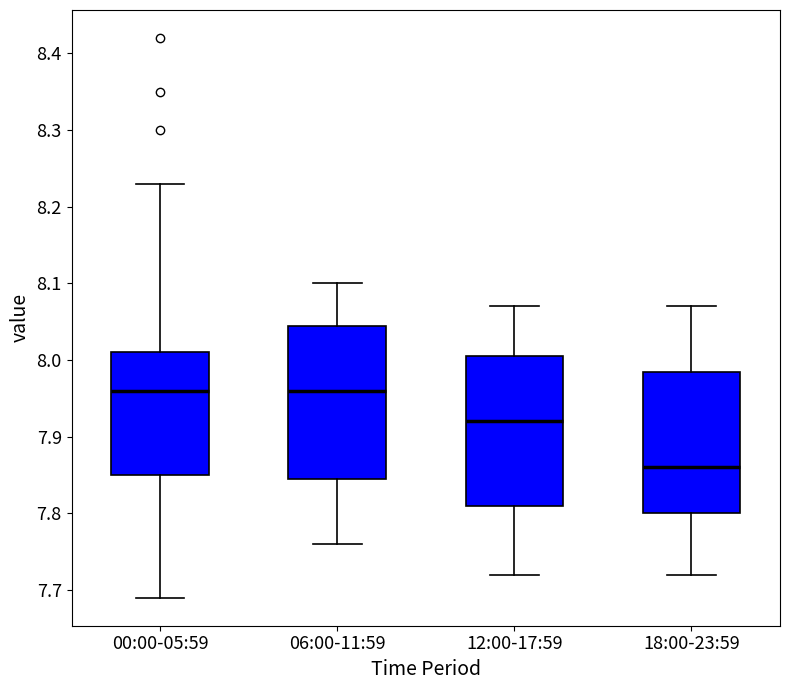

Reading left to right, read every box against the y-axis: the position of its median line, the range the box covers, and the ends of its whiskers. The values are not printed on the chart, so give them approximately, as read against the axis.

00:00-05:59: median 7.96, box 7.85 to 8.01, whiskers 7.69 to 8.23
06:00-11:59: median 7.96, box 7.85 to 8.05, whiskers 7.76 to 8.10
12:00-17:59: median 7.92, box 7.81 to 8.01, whiskers 7.72 to 8.07
18:00-23:59: median 7.86, box 7.80 to 7.99, whiskers 7.72 to 8.07